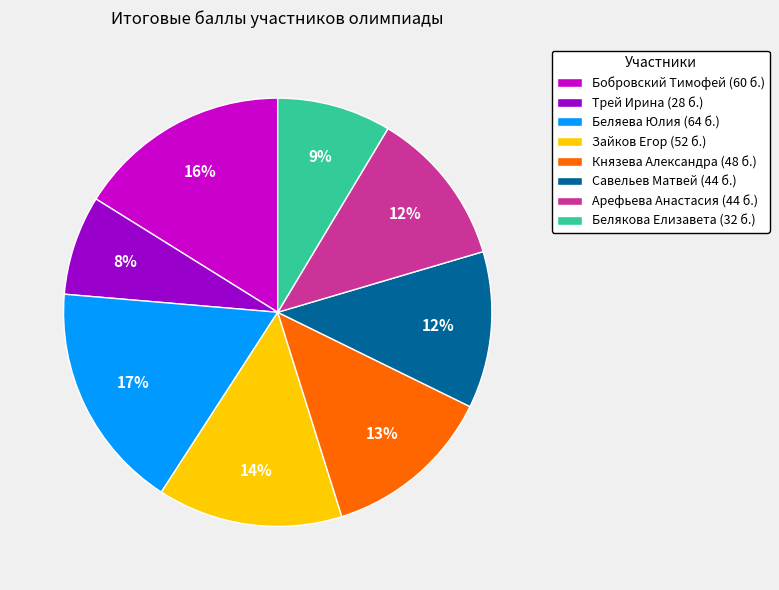

To the nearest percent, what portion does Беляева Юлия represent?

17%